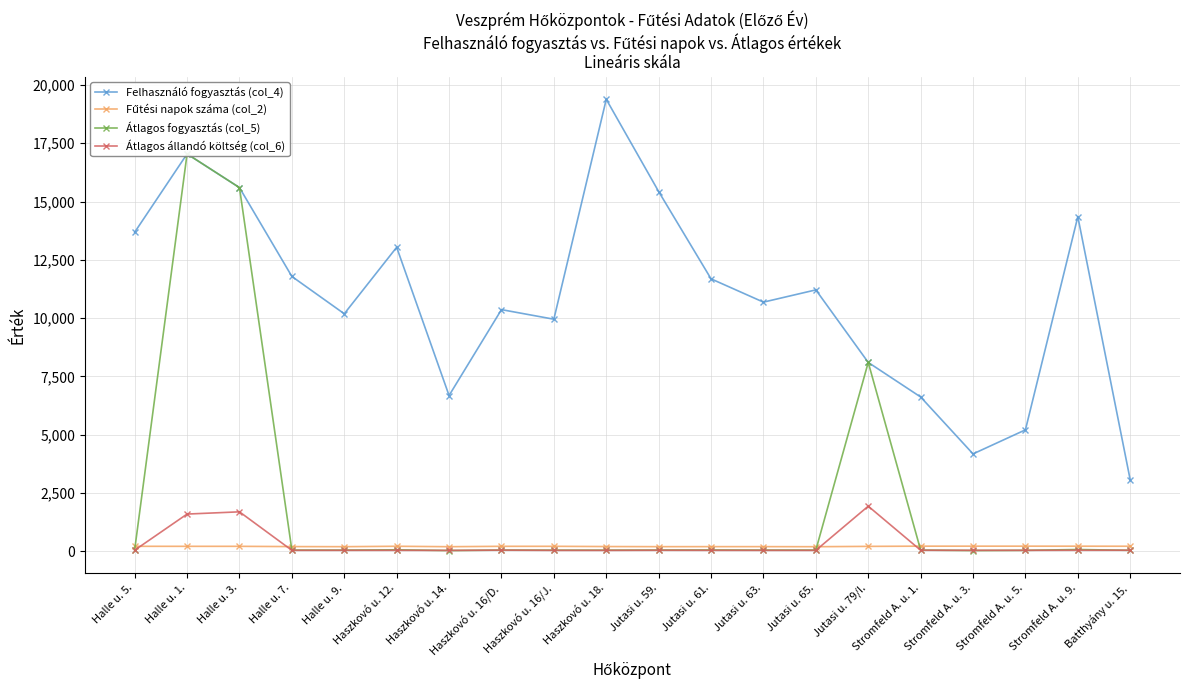

Reading left to right, transcribe all the data shown in this chart.

Felhasználó fogyasztás (col_4): Halle u. 5.=13685.9	Halle u. 1.=17044.9	Halle u. 3.=15599.0	Halle u. 7.=11789.5	Halle u. 9.=10188.5	Haszkovó u. 12.=13040.3	Haszkovó u. 14.=6682.8	Haszkovó u. 16/D.=10366.4	Haszkovó u. 16/J.=9955.4	Haszkovó u. 18.=19386.1	Jutasi u. 59.=15430.4	Jutasi u. 61.=11686.6	Jutasi u. 63.=10687.6	Jutasi u. 65.=11213.3	Jutasi u. 79/I.=8102.2	Stromfeld A. u. 1.=6620.0	Stromfeld A. u. 3.=4178.7	Stromfeld A. u. 5.=5210.9	Stromfeld A. u. 9.=14353.1	Batthyány u. 15.=3064.0
Fűtési napok száma (col_2): Halle u. 5.=216.0	Halle u. 1.=215.0	Halle u. 3.=215.0	Halle u. 7.=204.0	Halle u. 9.=200.0	Haszkovó u. 12.=218.0	Haszkovó u. 14.=199.0	Haszkovó u. 16/D.=216.0	Haszkovó u. 16/J.=216.0	Haszkovó u. 18.=206.0	Jutasi u. 59.=201.0	Jutasi u. 61.=202.0	Jutasi u. 63.=202.0	Jutasi u. 65.=199.0	Jutasi u. 79/I.=213.0	Stromfeld A. u. 1.=222.0	Stromfeld A. u. 3.=222.0	Stromfeld A. u. 5.=222.0	Stromfeld A. u. 9.=221.0	Batthyány u. 15.=219.0
Átlagos fogyasztás (col_5): Halle u. 5.=69.8	Halle u. 1.=17044.9	Halle u. 3.=15599.0	Halle u. 7.=54.6	Halle u. 9.=52.2	Haszkovó u. 12.=66.5	Haszkovó u. 14.=34.1	Haszkovó u. 16/D.=54.6	Haszkovó u. 16/J.=51.6	Haszkovó u. 18.=51.2	Jutasi u. 59.=55.7	Jutasi u. 61.=59.6	Jutasi u. 63.=53.7	Jutasi u. 65.=55.0	Jutasi u. 79/I.=8102.2	Stromfeld A. u. 1.=54.7	Stromfeld A. u. 3.=34.8	Stromfeld A. u. 5.=43.4	Stromfeld A. u. 9.=78.0	Batthyány u. 15.=44.4
Átlagos állandó költség (col_6): Halle u. 5.=49.5	Halle u. 1.=1598.8	Halle u. 3.=1694.6	Halle u. 7.=44.0	Halle u. 9.=44.6	Haszkovó u. 12.=45.3	Haszkovó u. 14.=41.3	Haszkovó u. 16/D.=52.6	Haszkovó u. 16/J.=42.5	Haszkovó u. 18.=42.0	Jutasi u. 59.=47.7	Jutasi u. 61.=44.9	Jutasi u. 63.=43.3	Jutasi u. 65.=42.4	Jutasi u. 79/I.=1937.3	Stromfeld A. u. 1.=47.8	Stromfeld A. u. 3.=45.2	Stromfeld A. u. 5.=44.8	Stromfeld A. u. 9.=48.3	Batthyány u. 15.=48.6